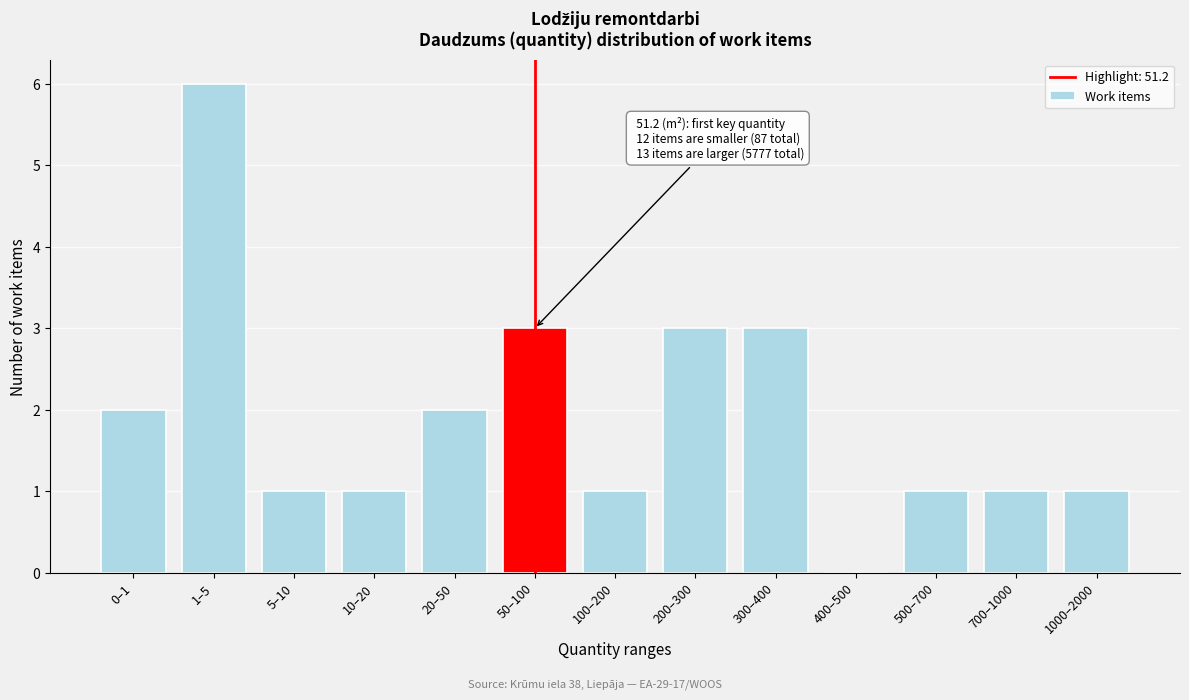

Reading left to right, list all the values displayed in this chart.

0–1=2	1–5=6	5–10=1	10–20=1	20–50=2	50–100=3	100–200=1	200–300=3	300–400=3	400–500=0	500–700=1	700–1000=1	1000–2000=1